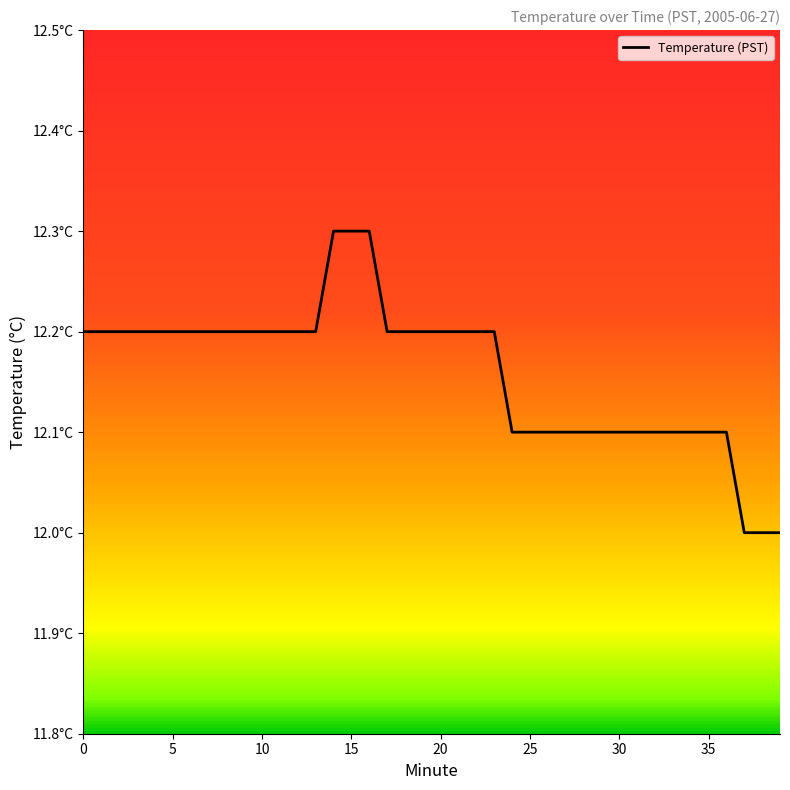

What is the greatest value displayed?

12.3